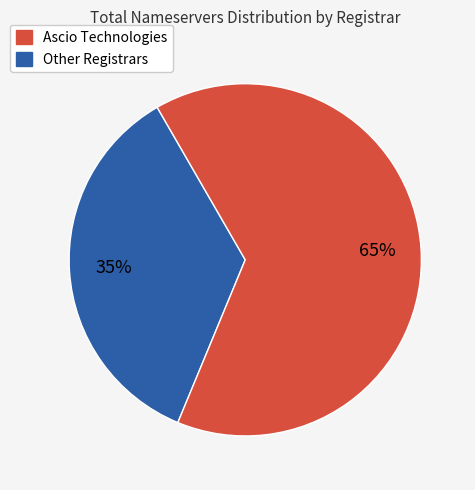

Does any single category account for the majority?

Yes